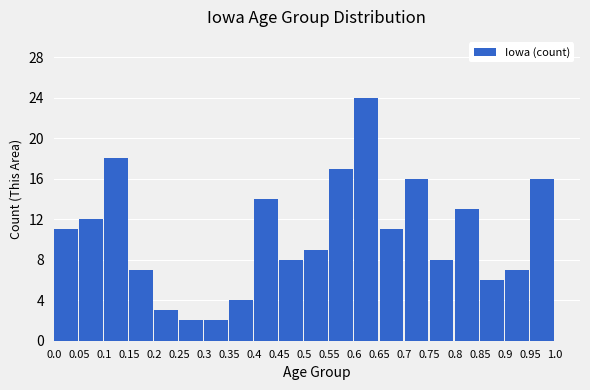

Reading right to left, transcribe all the data shown in this chart.

0.95=16	0.9=7	0.85=6	0.8=13	0.75=8	0.7=16	0.65=11	0.6=24	0.55=17	0.5=9	0.45=8	0.4=14	0.35=4	0.3=2	0.25=2	0.2=3	0.15=7	0.1=18	0.05=12	0.0=11